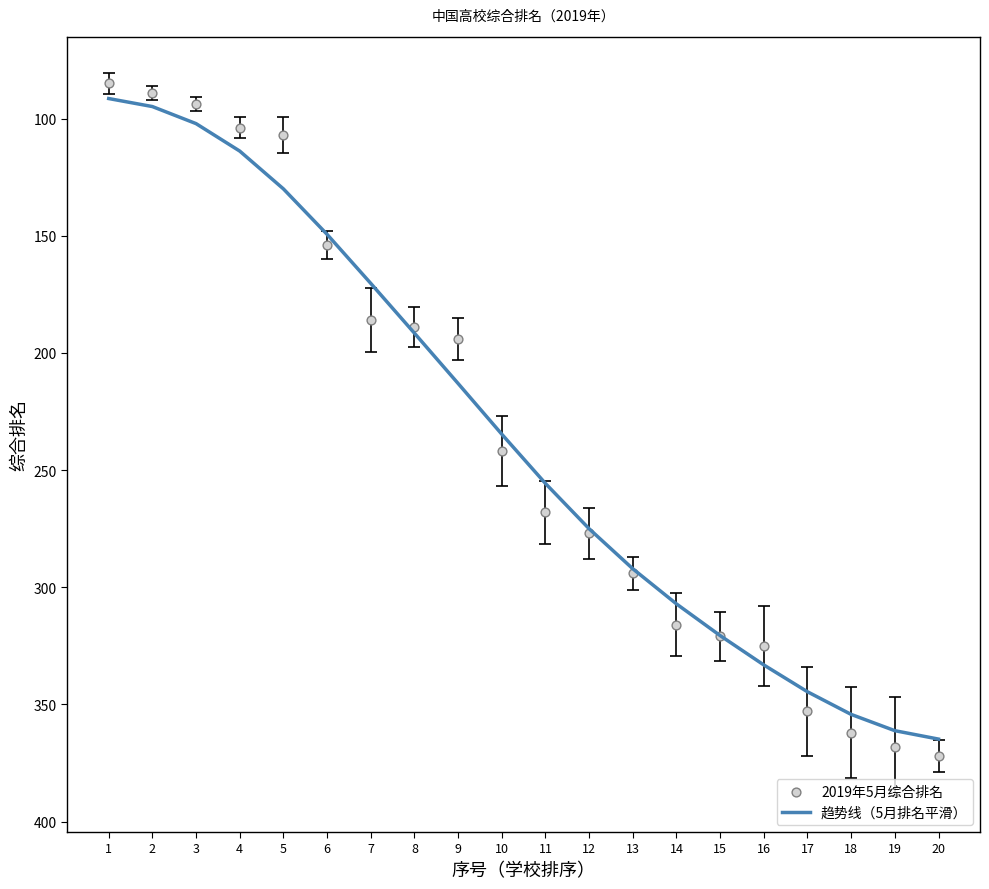

Which series has the largest total across all categories?

趋势线（5月排名平滑）